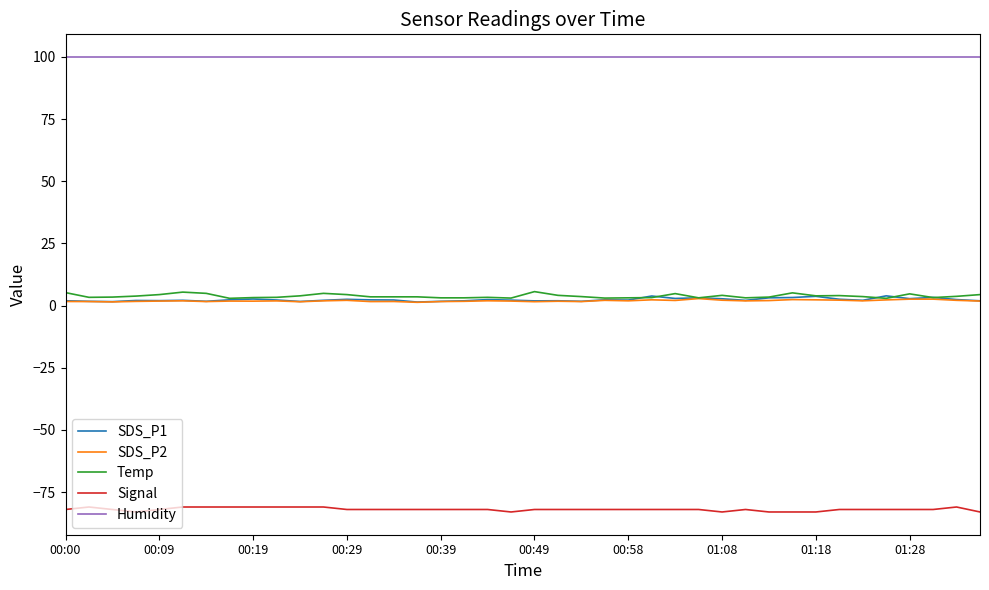

Which series ends up on top after the final intersection of Temp and SDS_P1?

Temp